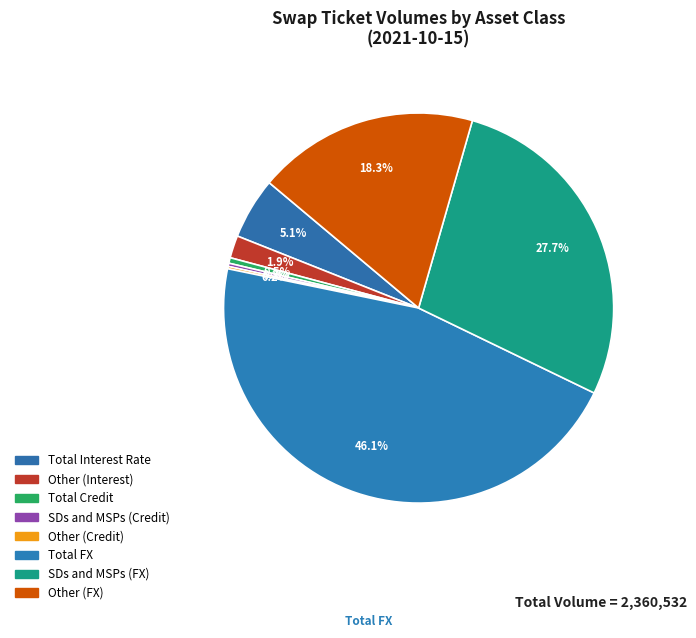

True or false: Other (Interest) accounts for 2% of the total.

True